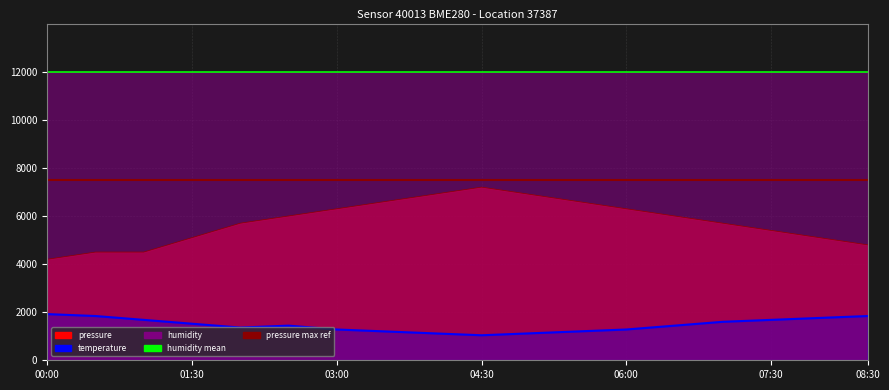

At which category is the sum across all series the highest?

04:30